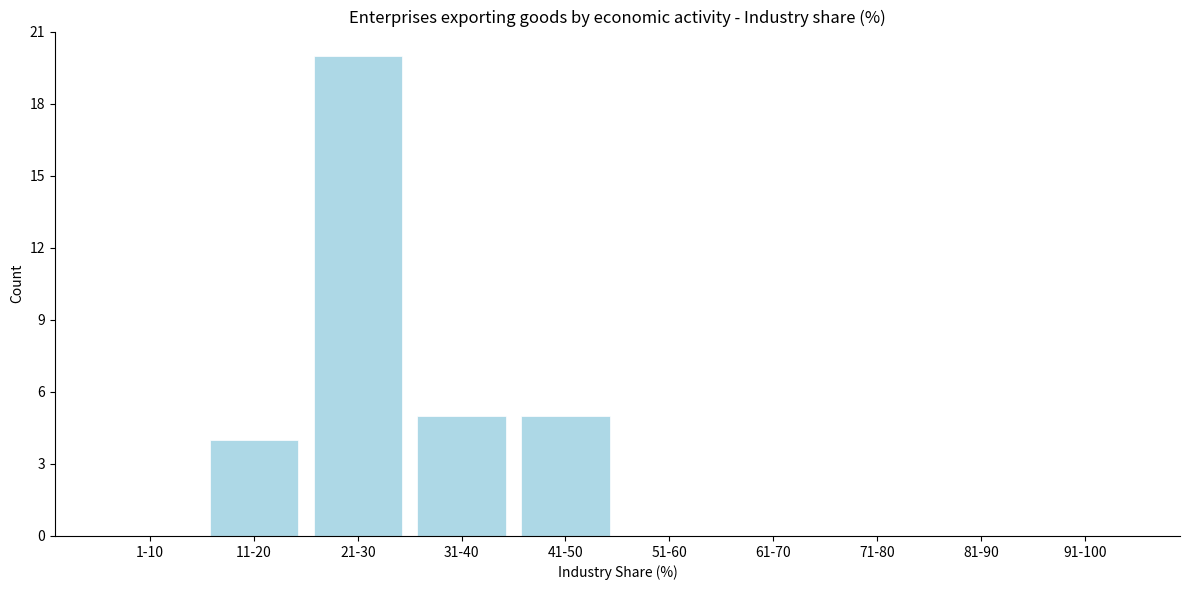

Reading left to right, extract all data points from this chart.

1-10=0	11-20=4	21-30=20	31-40=5	41-50=5	51-60=0	61-70=0	71-80=0	81-90=0	91-100=0